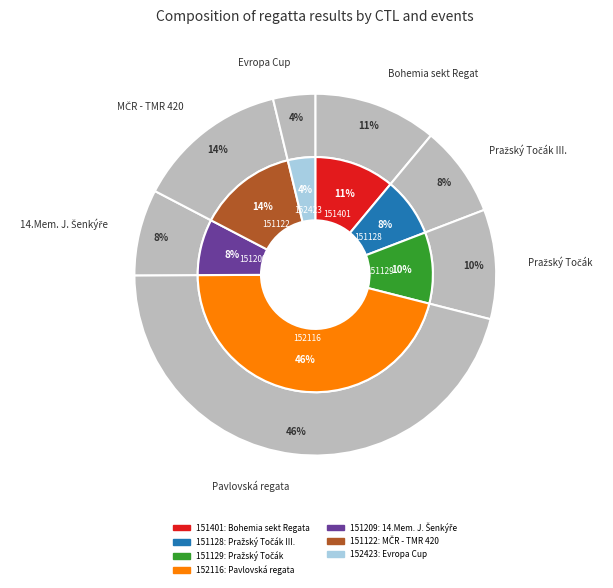

What is the change in value from 151129 to 152116?

+2957